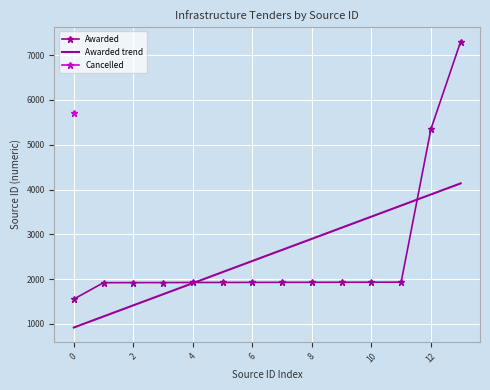

The value of Awarded at 10 is 1278. True or false?

False